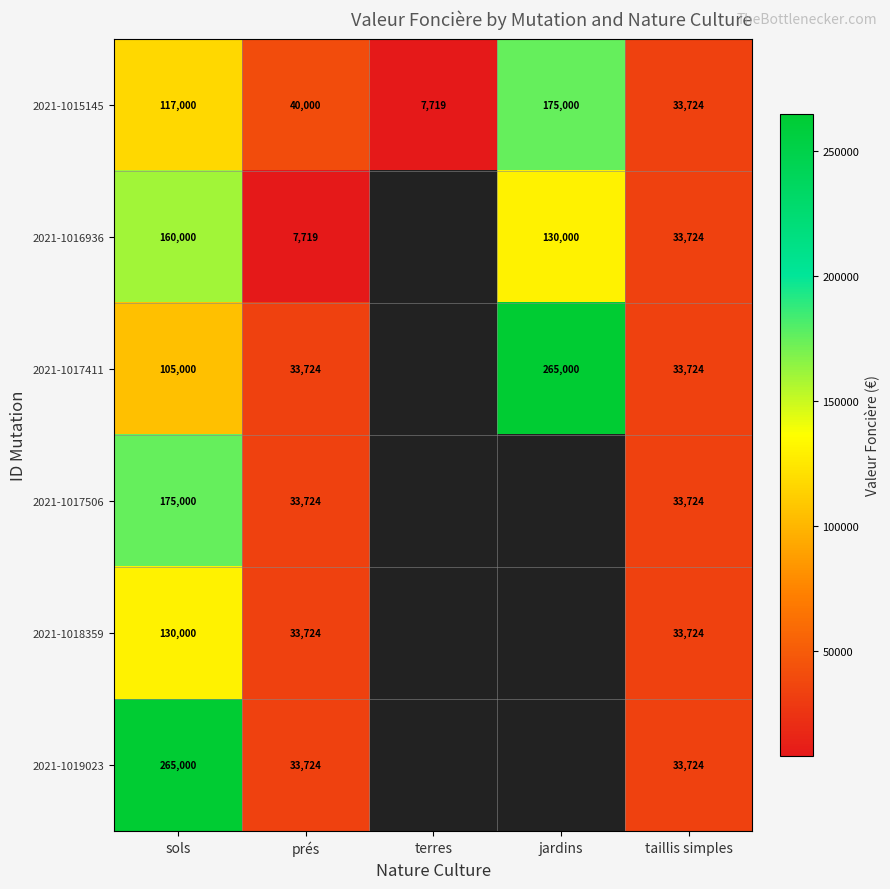

At how many categories does at least one series exceed 242055?

2